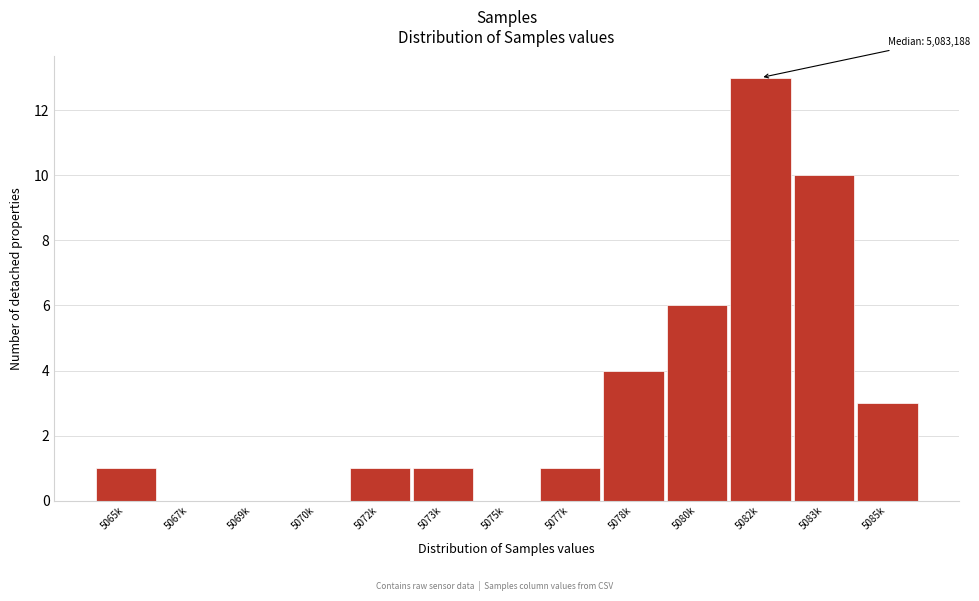

Reading left to right, transcribe all the data shown in this chart.

5065k=1	5067k=0	5069k=0	5070k=0	5072k=1	5073k=1	5075k=0	5077k=1	5078k=4	5080k=6	5082k=13	5083k=10	5085k=3